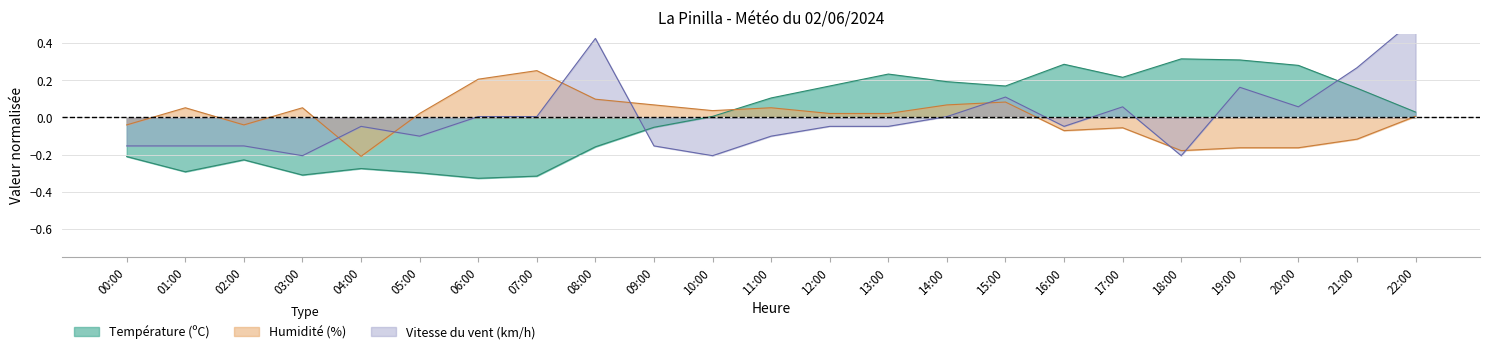

How many times do Température (ºC) and Humidité (%) cross each other?

1